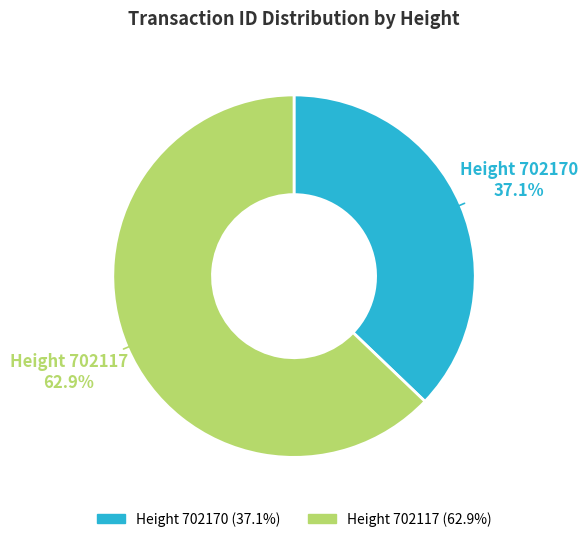

What is the smallest slice in the pie chart?

Height 702170